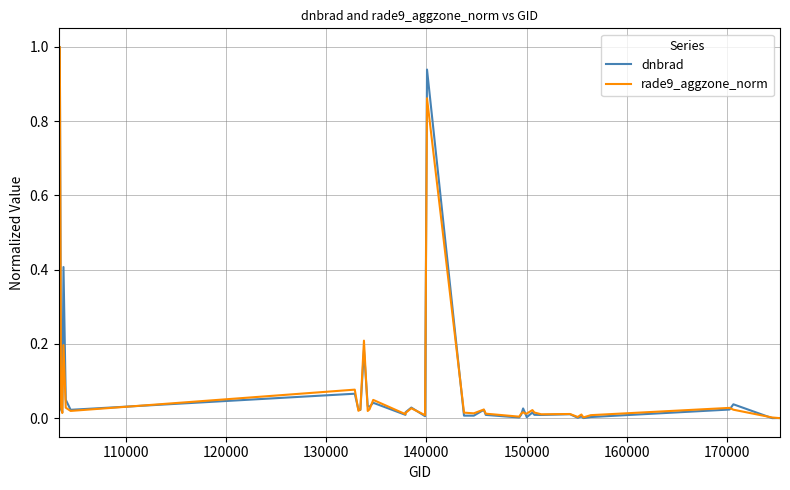

What is the maximum value shown in the chart?

1.0